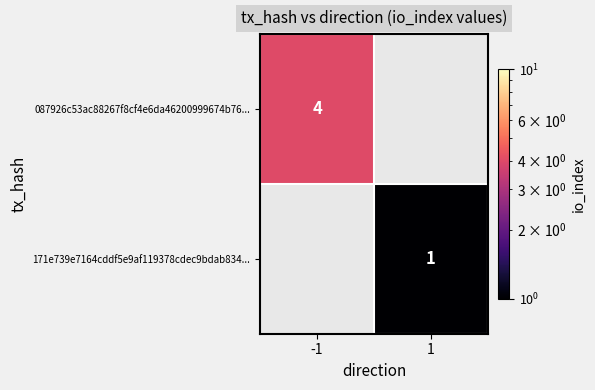

Is the value of 087926c53ac88267f8cf4e6da46200999674b76... at -1 greater than the value of 171e739e7164cddf5e9af119378cdec9bdab834... at 1?

Yes